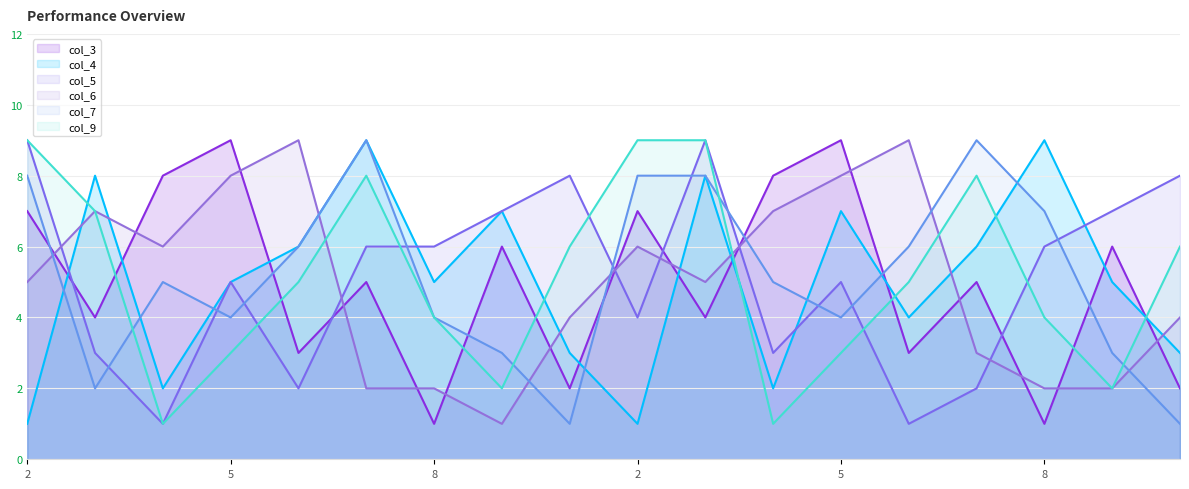

How many col_3 values are between 3 and 7?

10